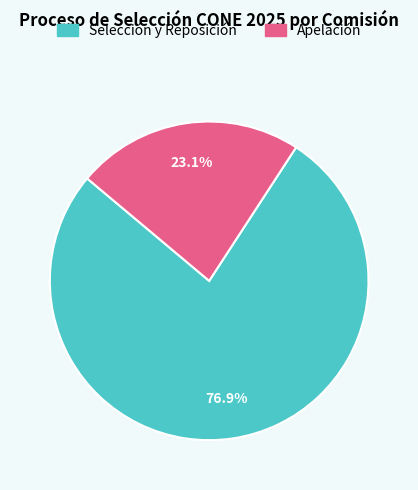

Count the number of slices in the pie.

2